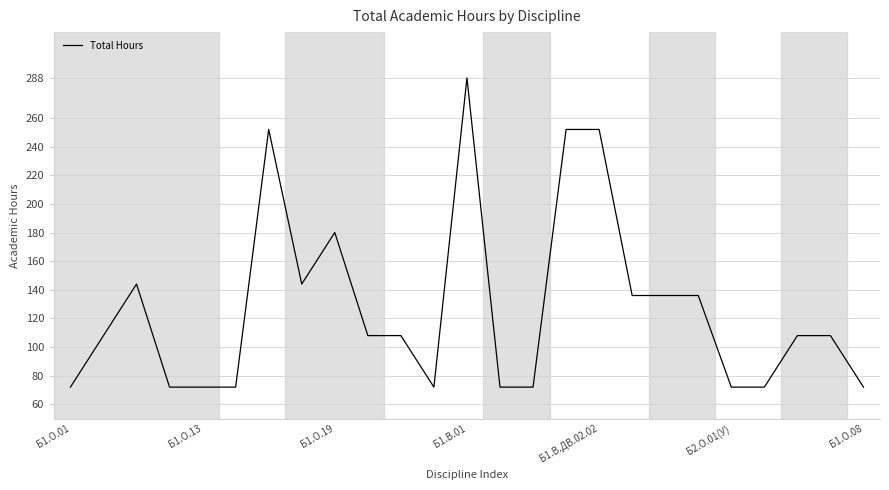

What is the difference between the second highest and second lowest values?

180